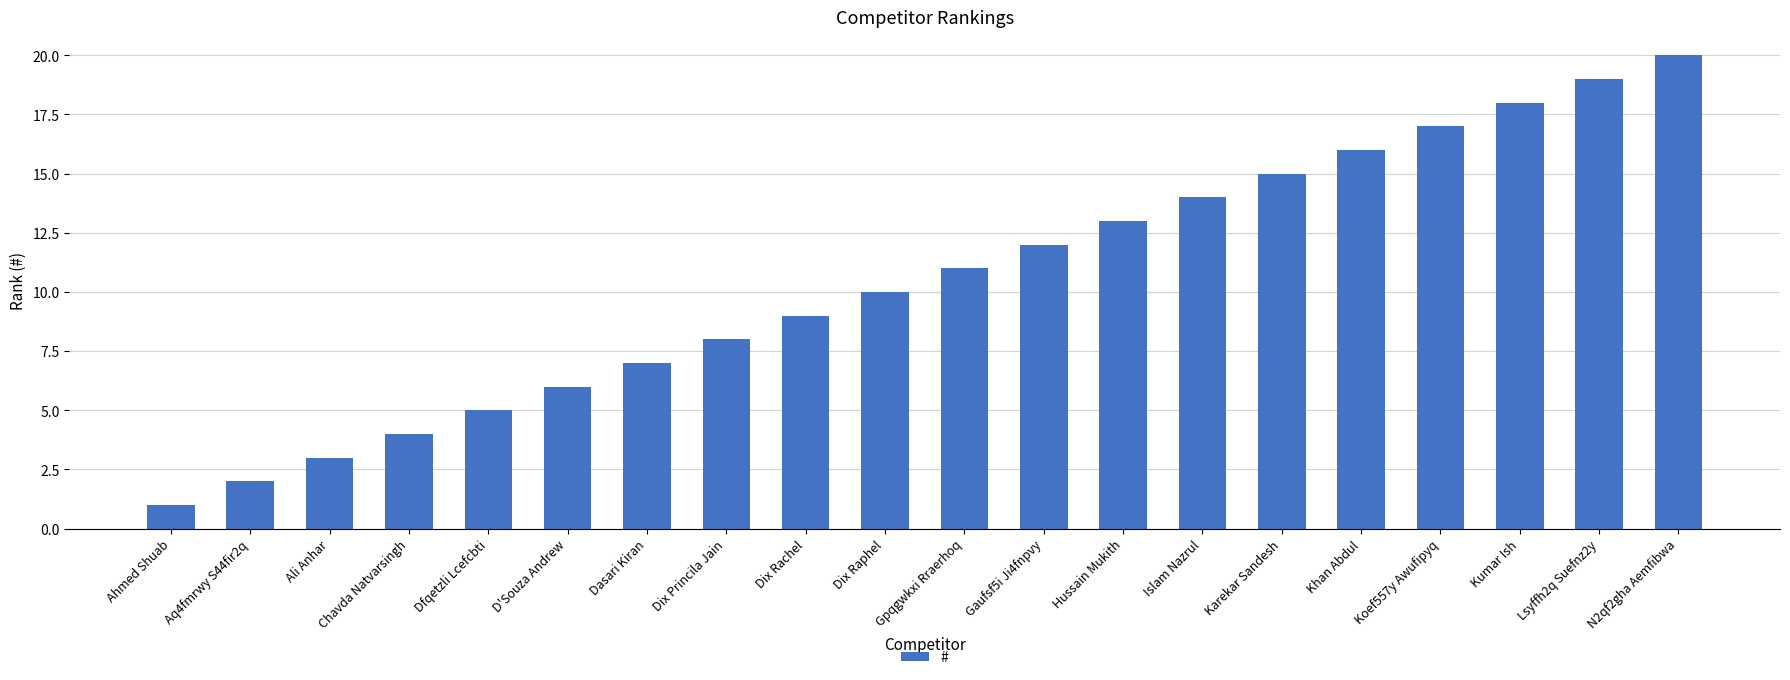

Reading left to right, list all the values displayed in this chart.

Ahmed Shuab=1	Aq4fmrwy S44fir2q=2	Ali Anhar=3	Chavda Natvarsingh=4	Dfqetzli Lcefcbti=5	D'Souza Andrew=6	Dasari Kiran=7	Dix Princila Jain=8	Dix Rachel=9	Dix Raphel=10	Gpqgwkxi Rraerhoq=11	Gaufsf5i Ji4fnpvy=12	Hussain Mukith=13	Islam Nazrul=14	Karekar Sandesh=15	Khan Abdul=16	Koef557y Awufipyq=17	Kumar Ish=18	Lsyffh2q Suefnz2y=19	N2qf2gha Aemfibwa=20